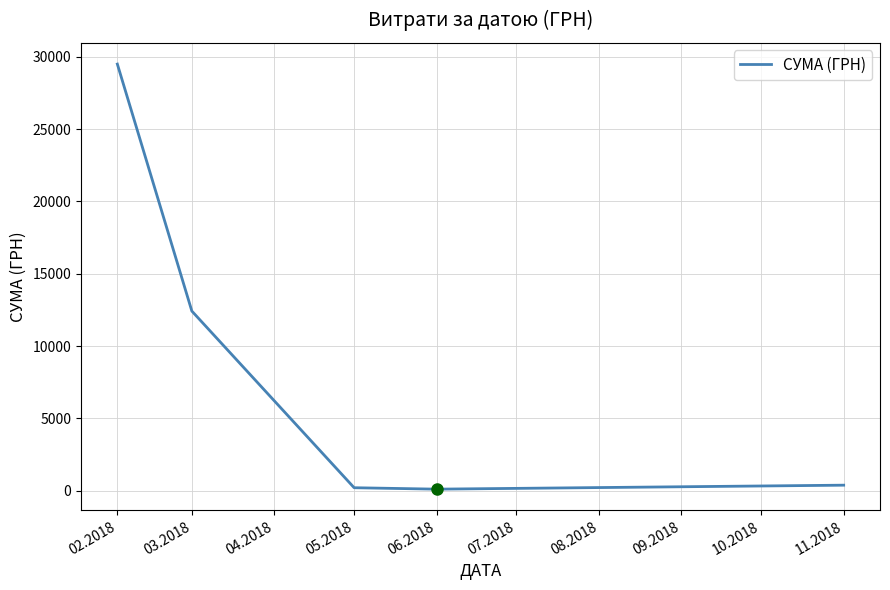

What is the maximum value shown in the chart?

29486.8